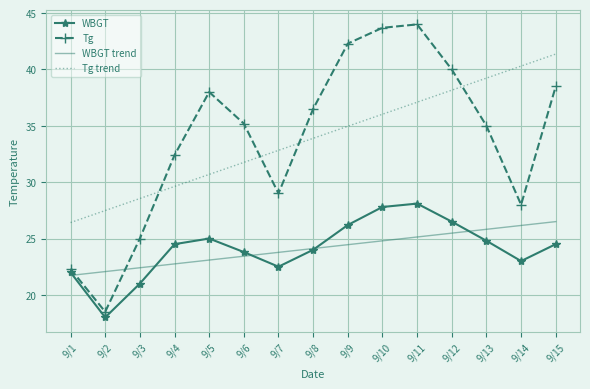

Count the number of categories in the chart.

15